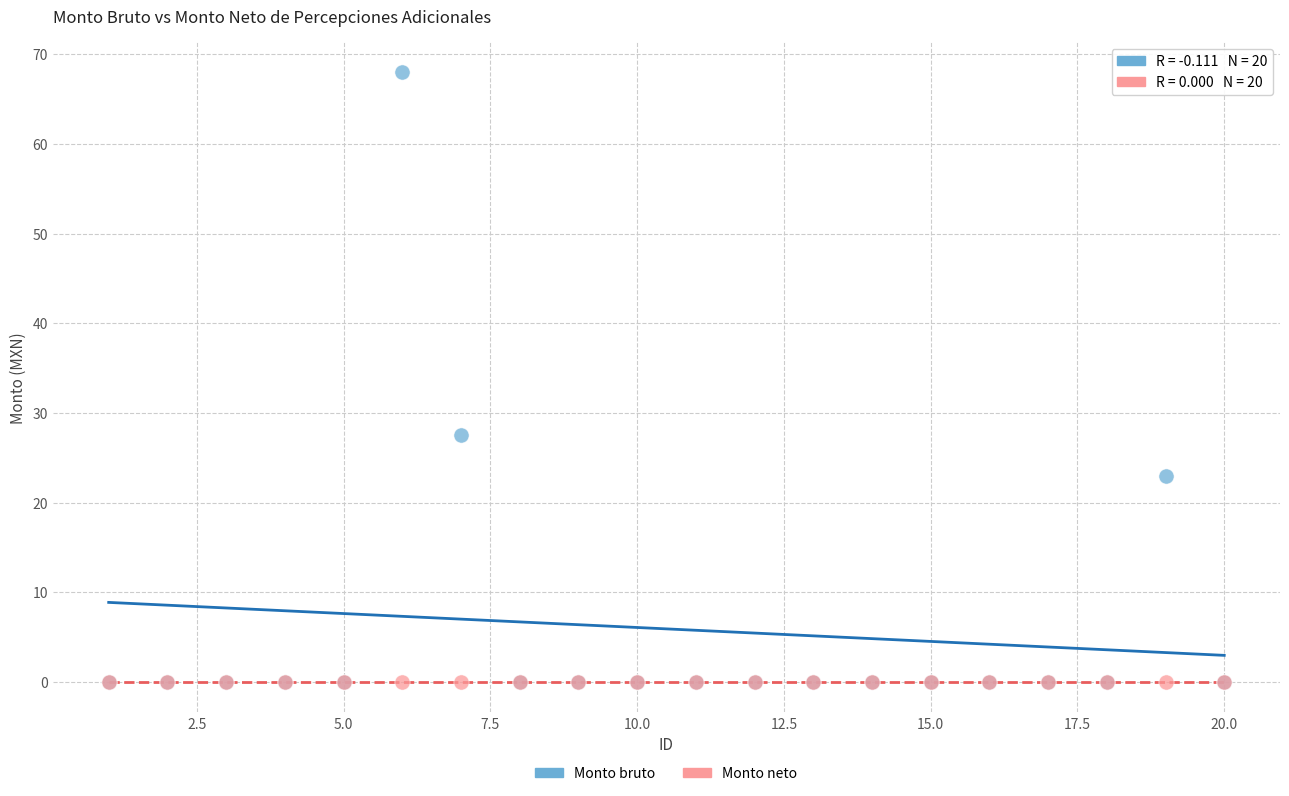

Across all series, what Y value is closest to 34?

27.5